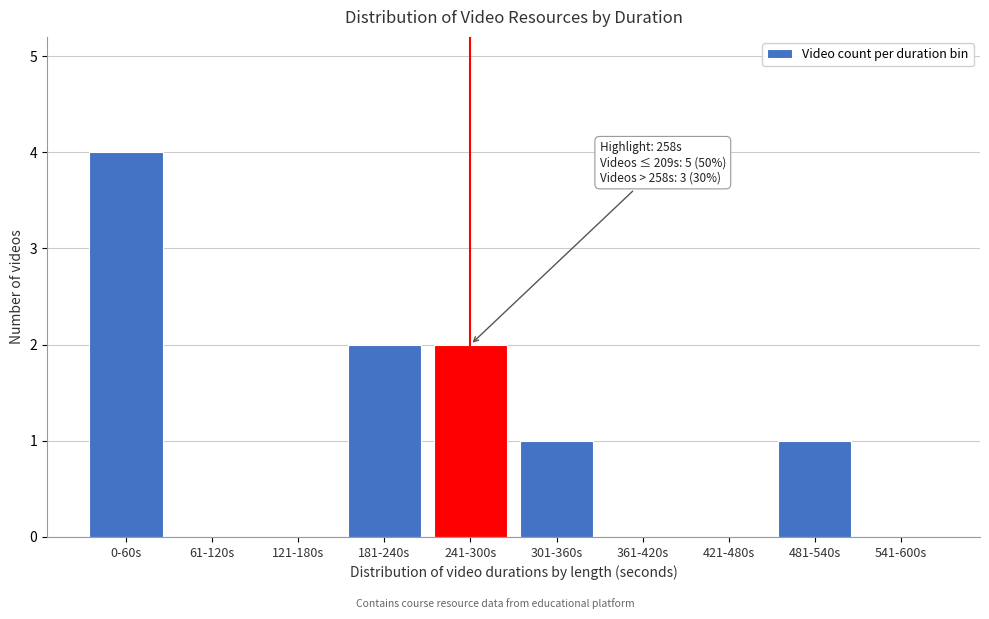

True or false: the data shows -2 at 541-600s.

False